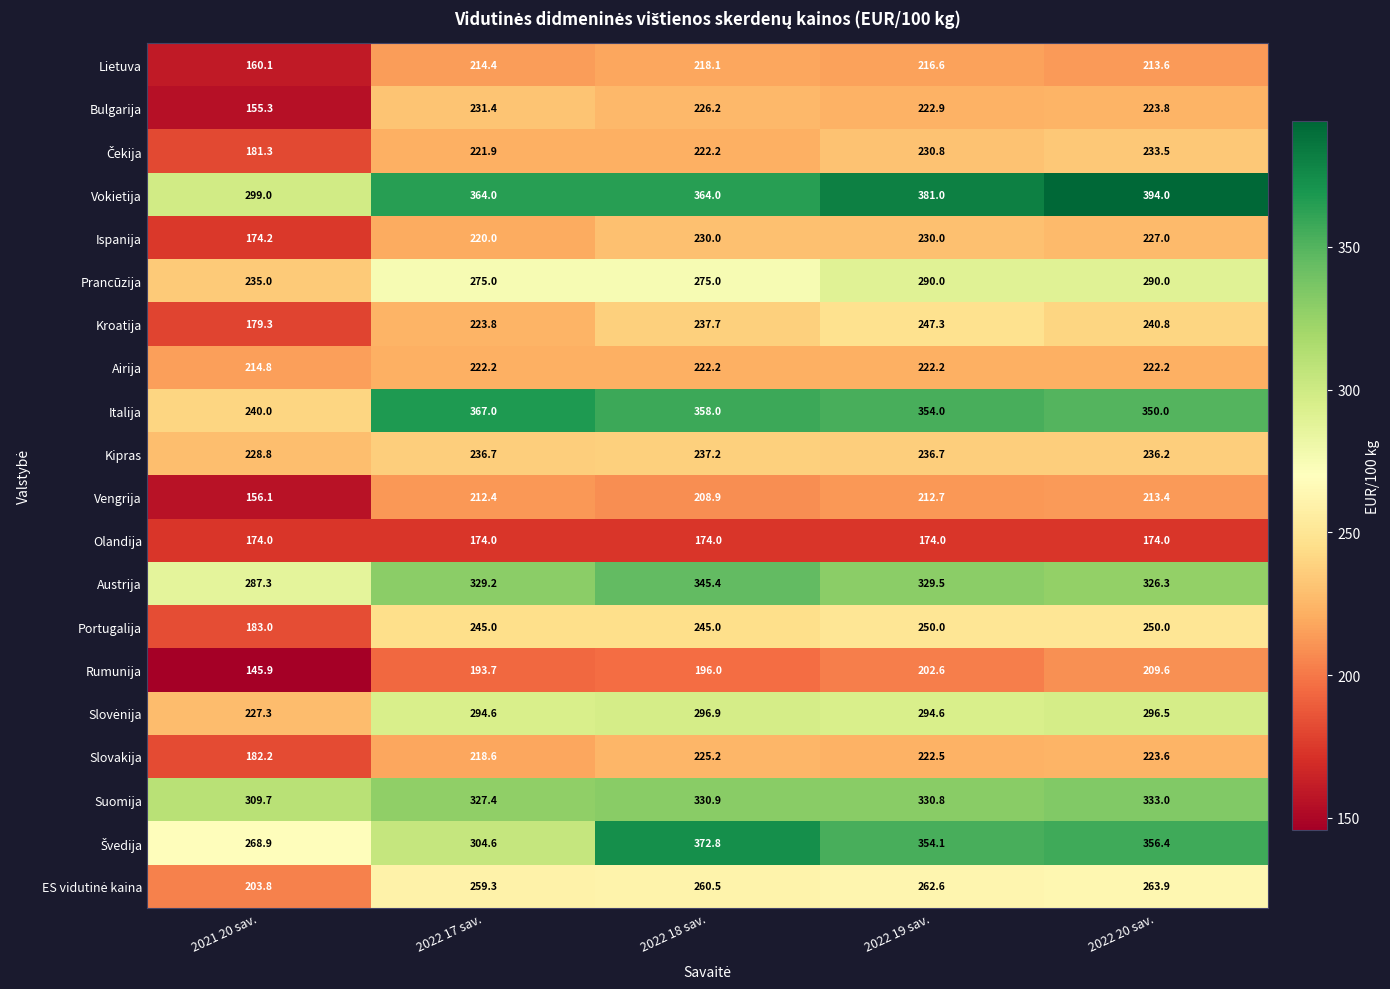

What is the difference between the maximum and minimum values in the Austrija series?

58.1